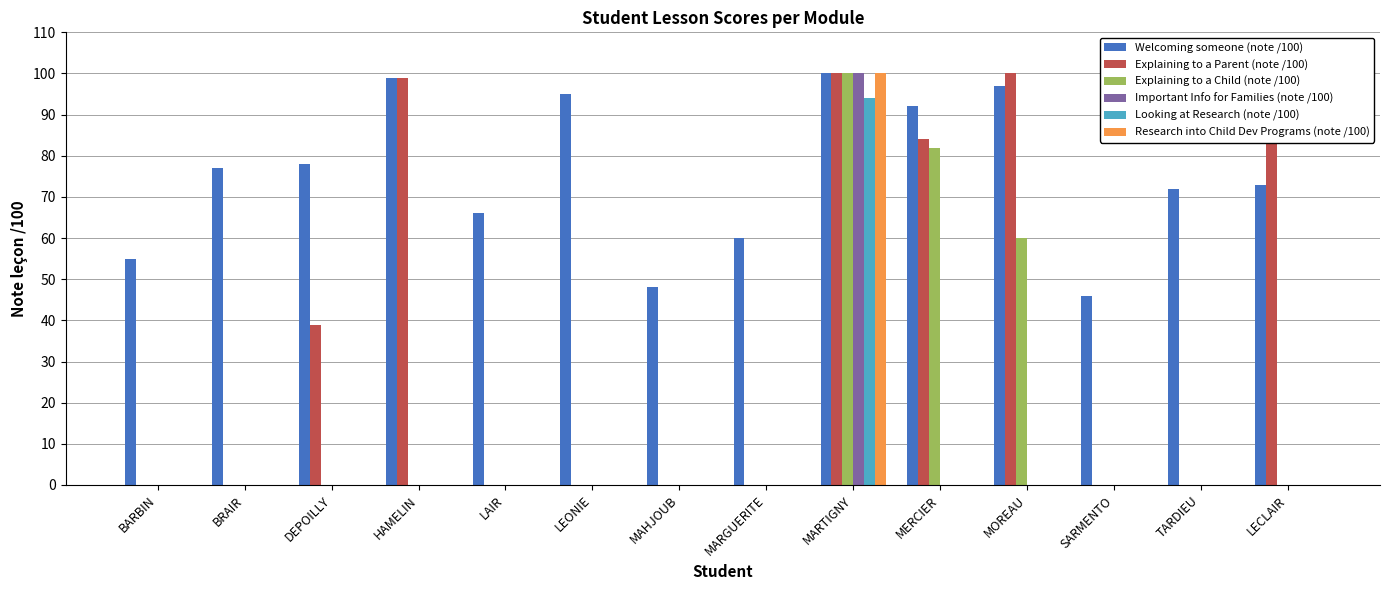

The Research into Child Dev Programs (note /100) series shows 0 at MARGUERITE. True or false?

True